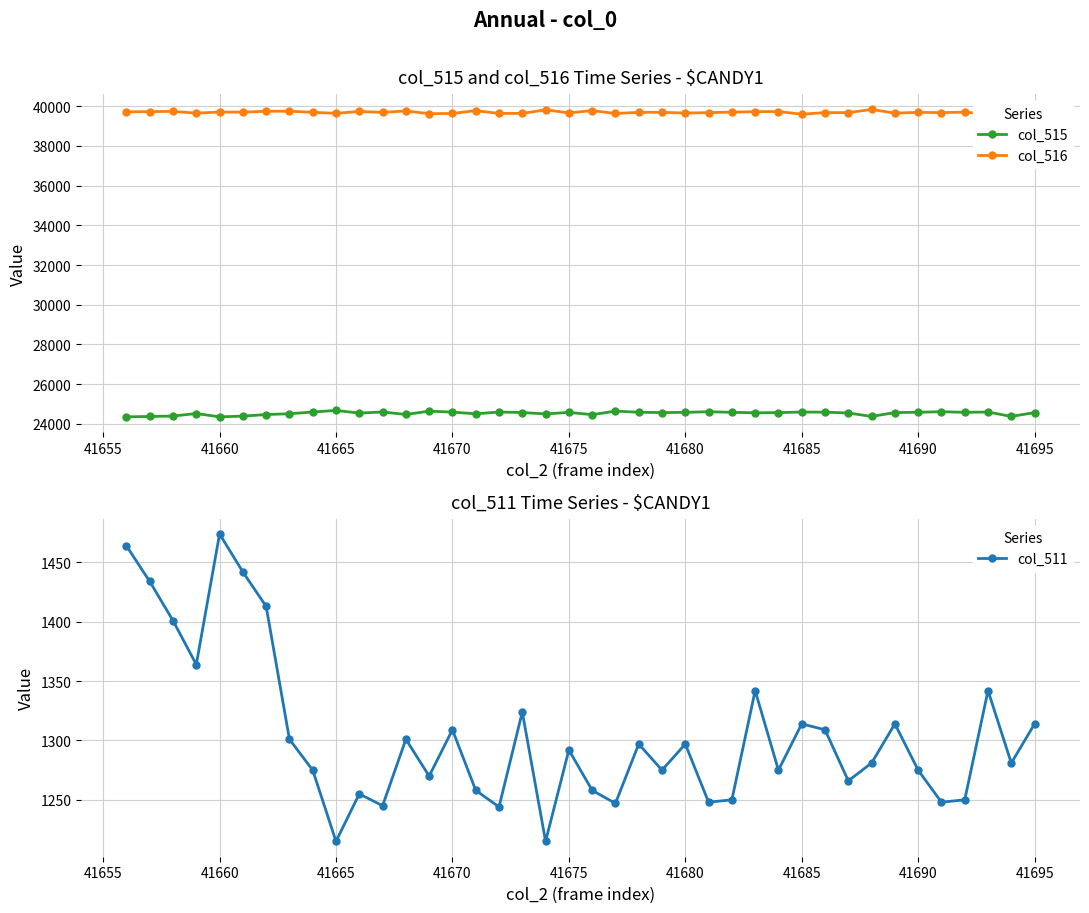

Rank the series by their average value, from highest to lowest.

col_516, col_515, col_511